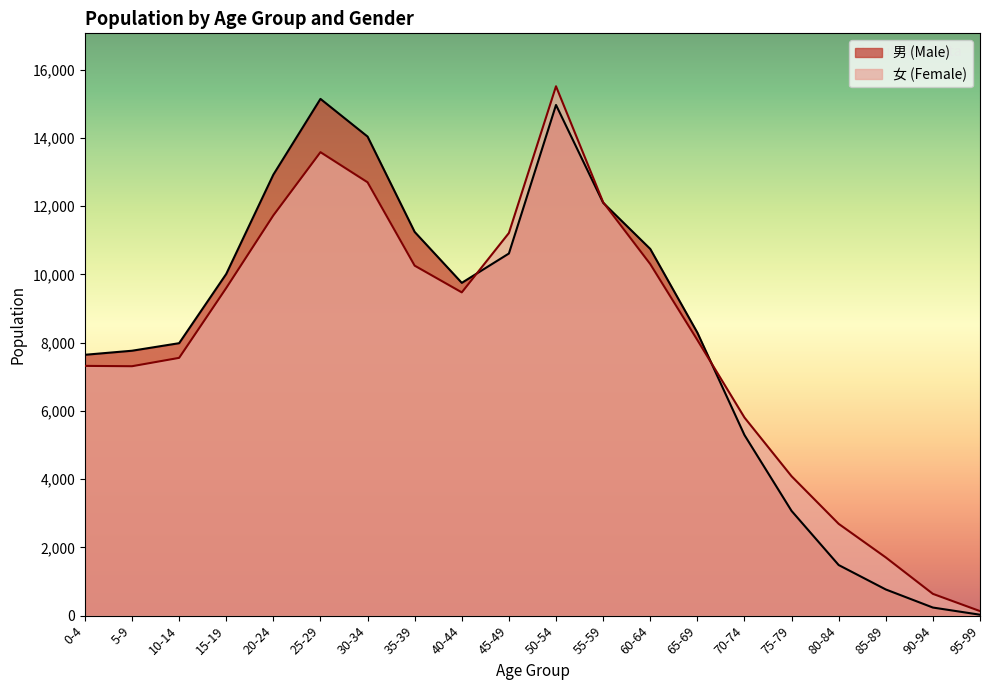

What value does the 女 (Female) series have at 15-19?

9601